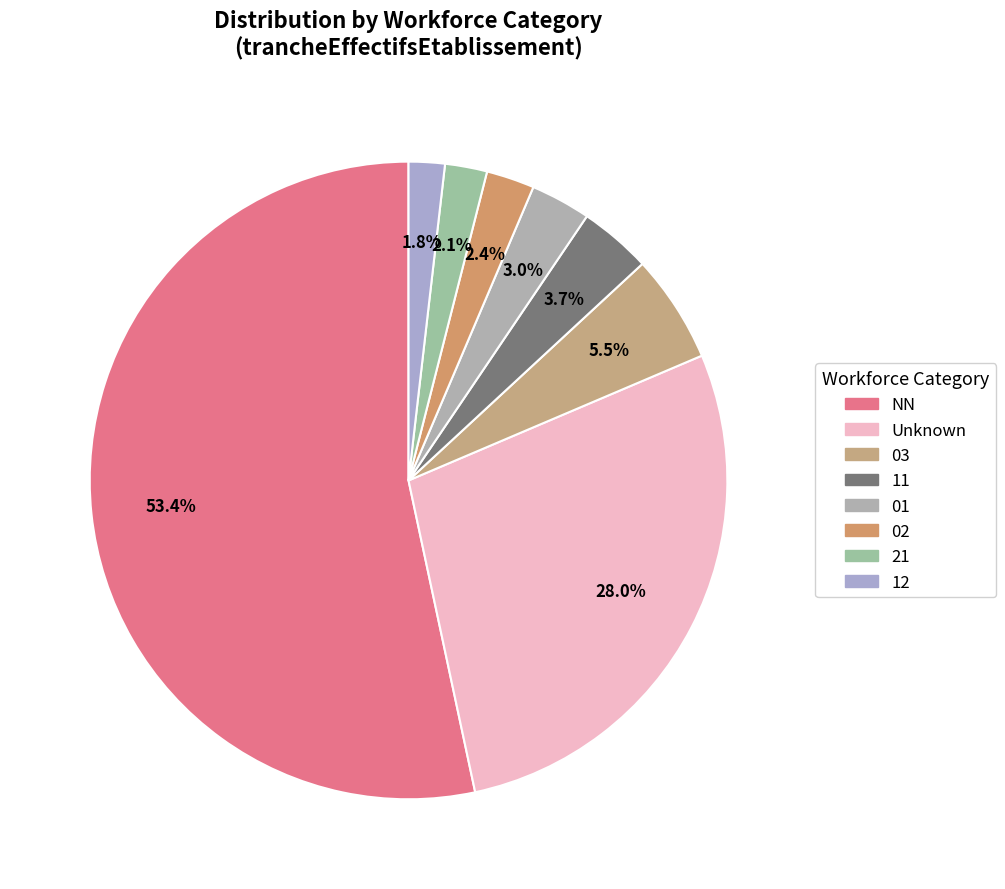

Count the number of slices in the pie.

8